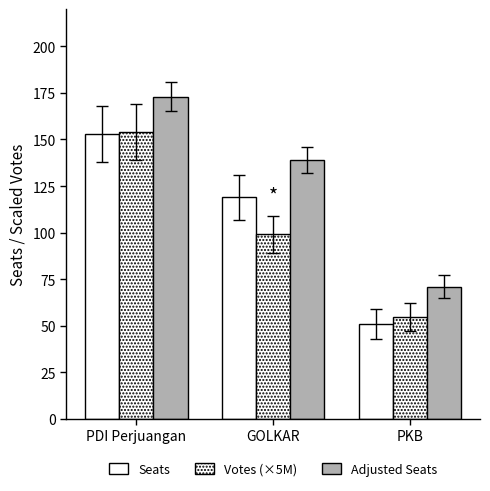

At which category is the sum across all series the highest?

PDI Perjuangan